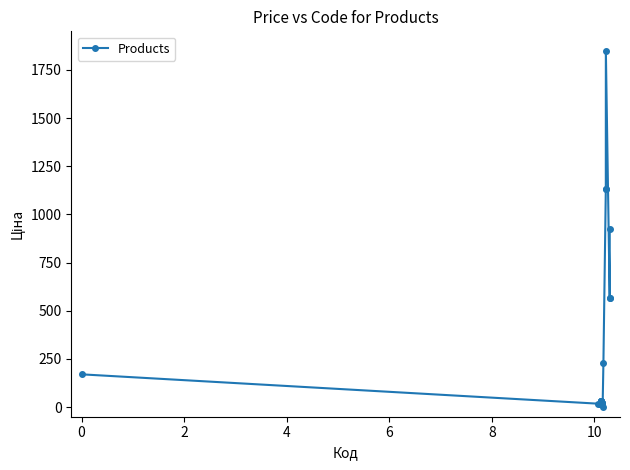

What is the greatest value displayed?

1850.0